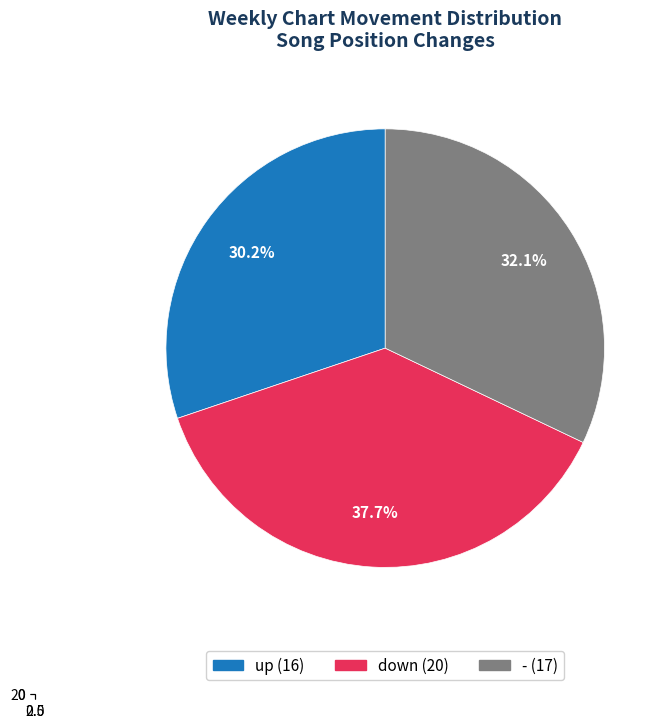

Rank the categories by value from highest to lowest.

down, -, up